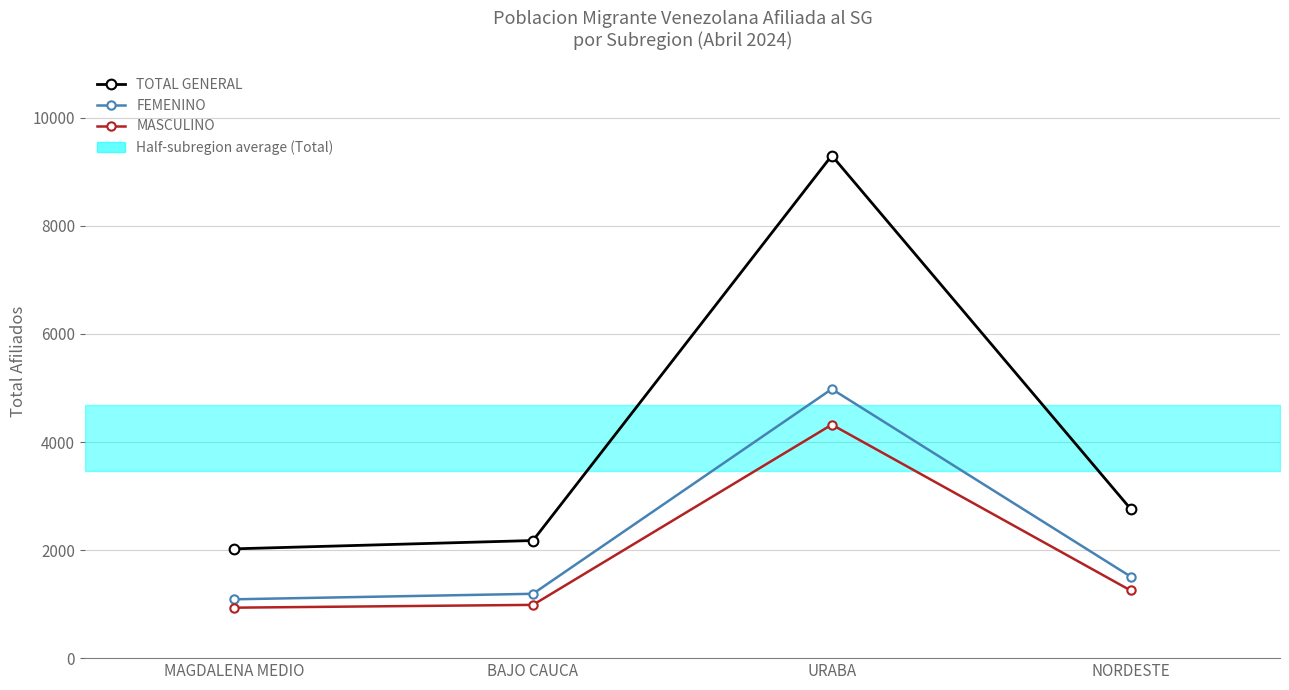

What is the difference between the second highest and minimum values in the FEMENINO series?

421